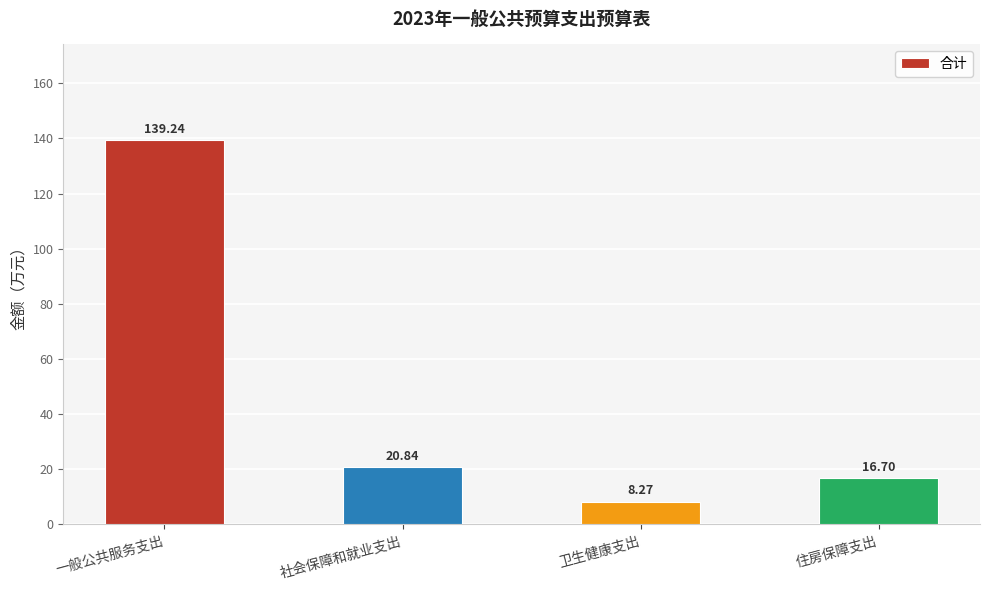

Rank the categories by value from highest to lowest.

一般公共服务支出, 社会保障和就业支出, 住房保障支出, 卫生健康支出